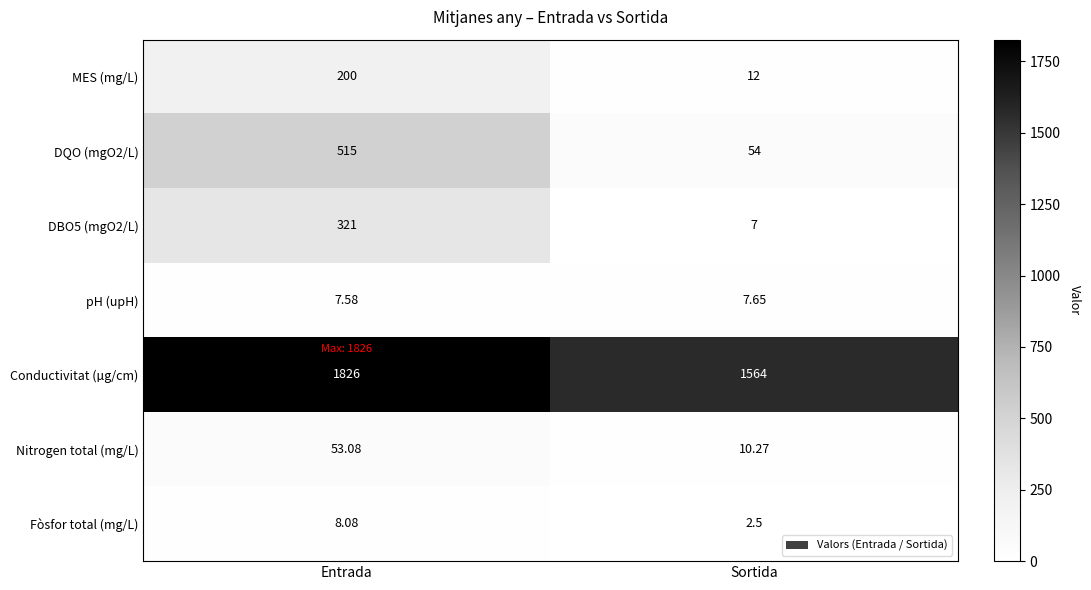

Which series has the largest range (max minus min)?

DQO (mgO2/L)